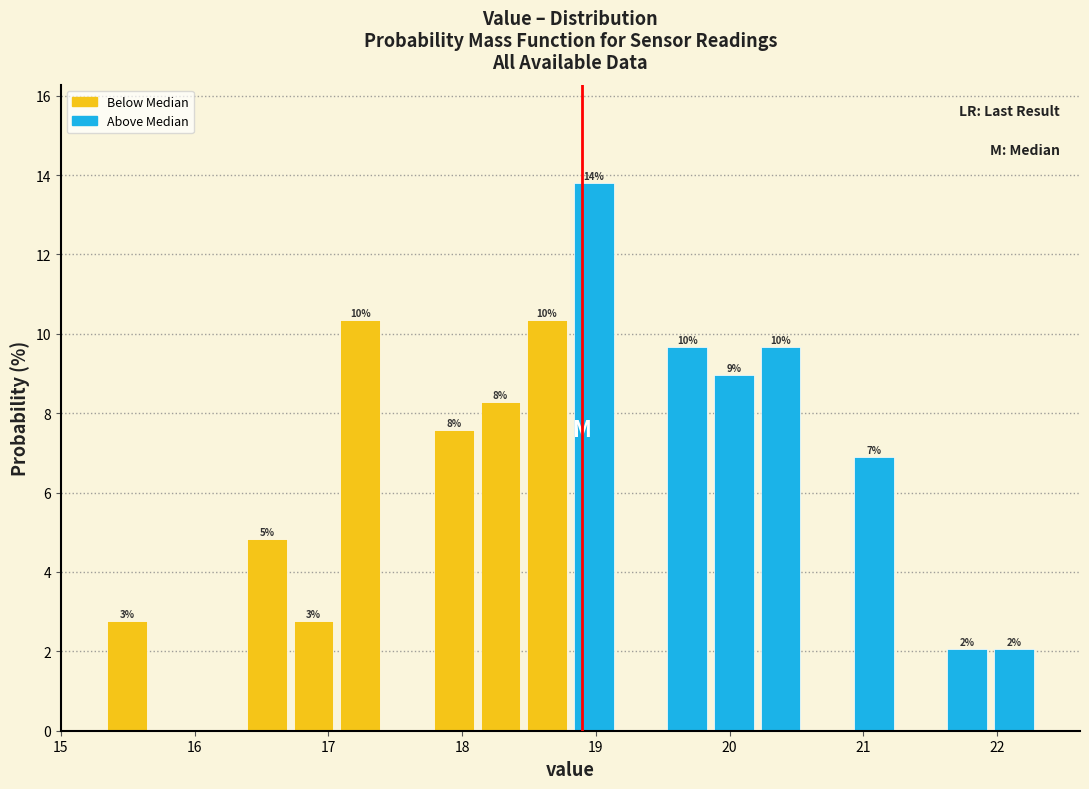

Around what value on the x-axis is the tallest bar? Give the approximate position of its centre, as read against the axis.

19.0